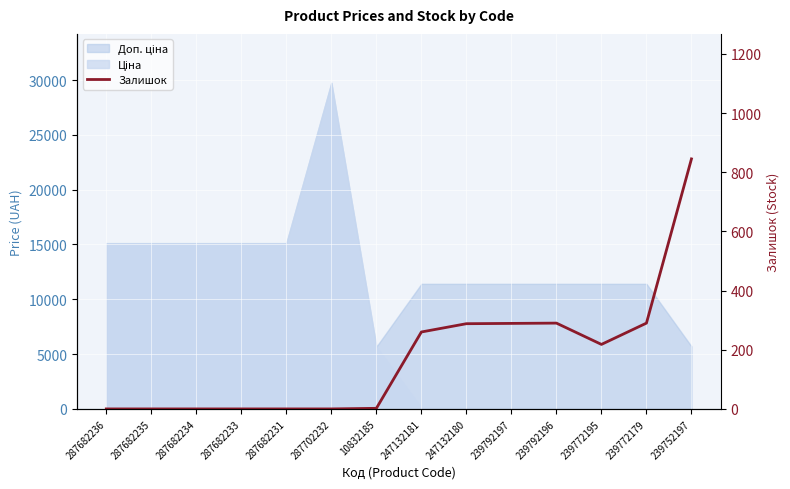

How many values are below 218?

7